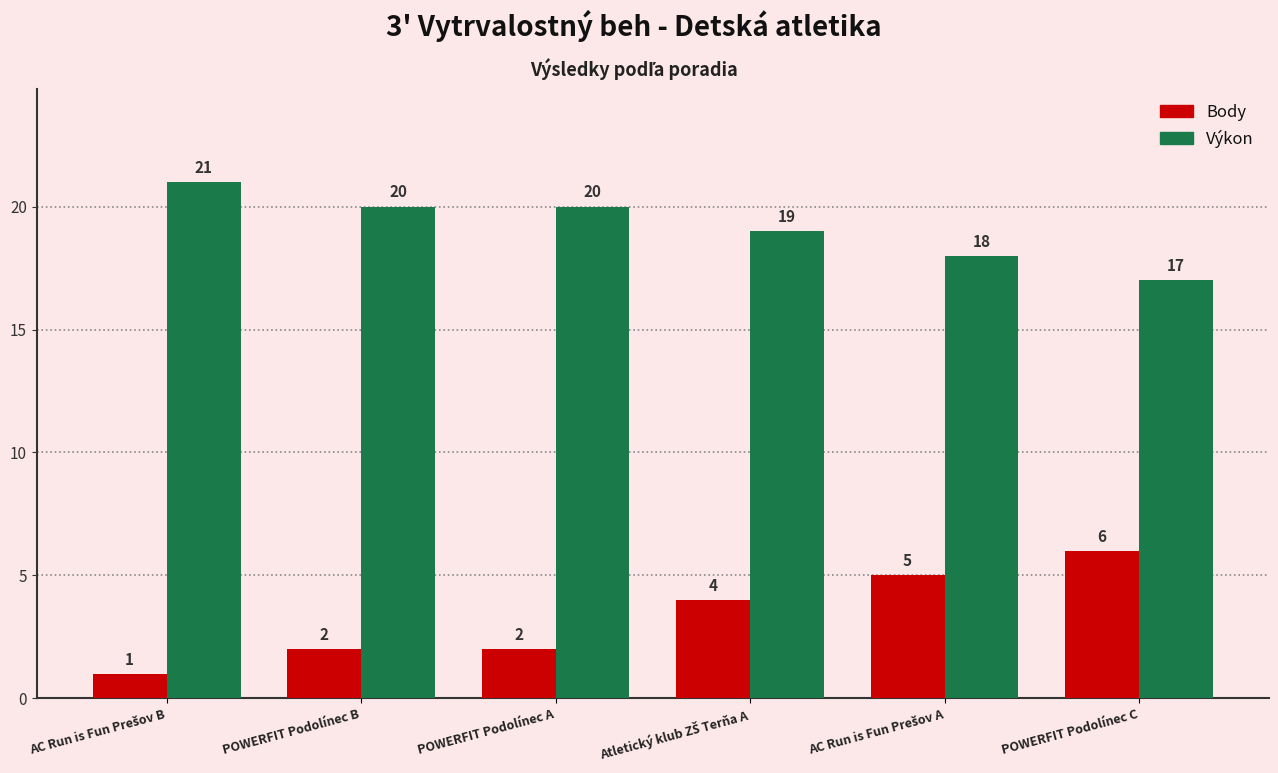

Does the chart contain any negative values?

No